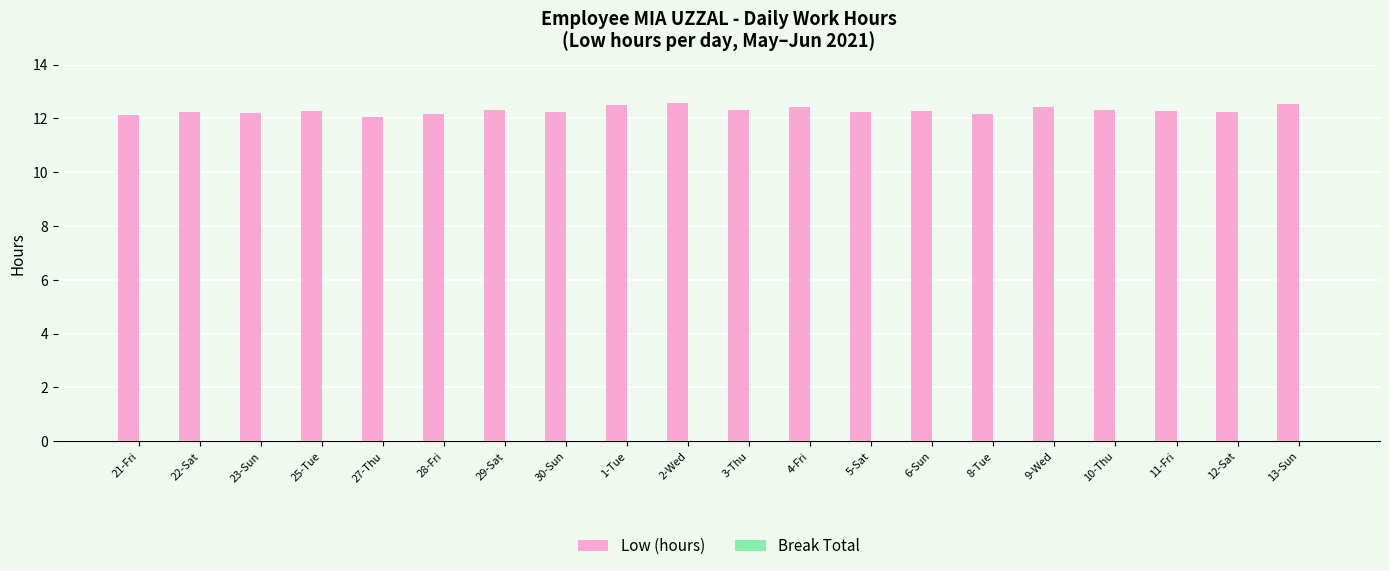

True or false: the data shows 21.7 at 28-Fri.

False